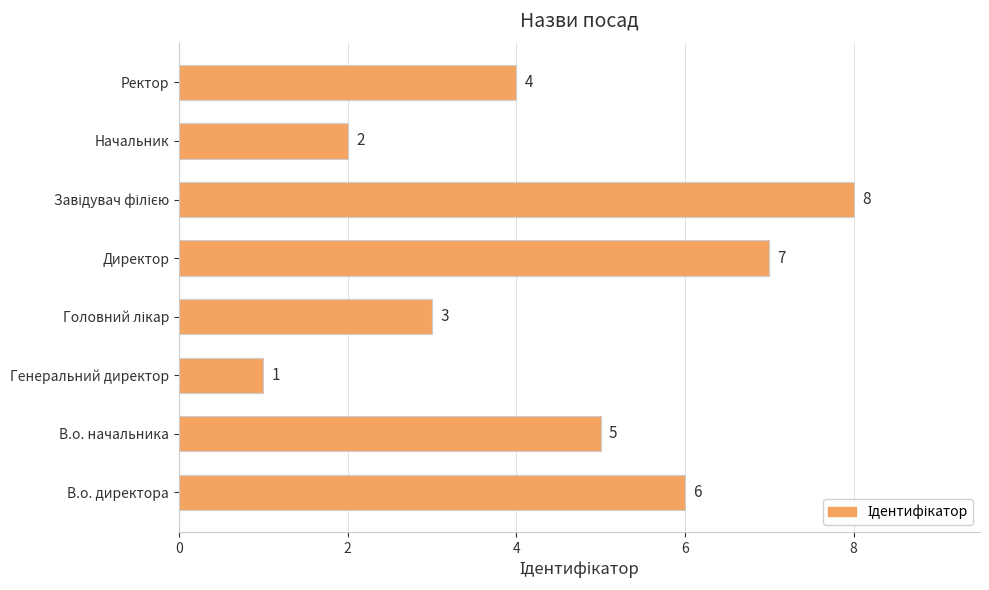

What is the difference between the maximum and minimum values?

7